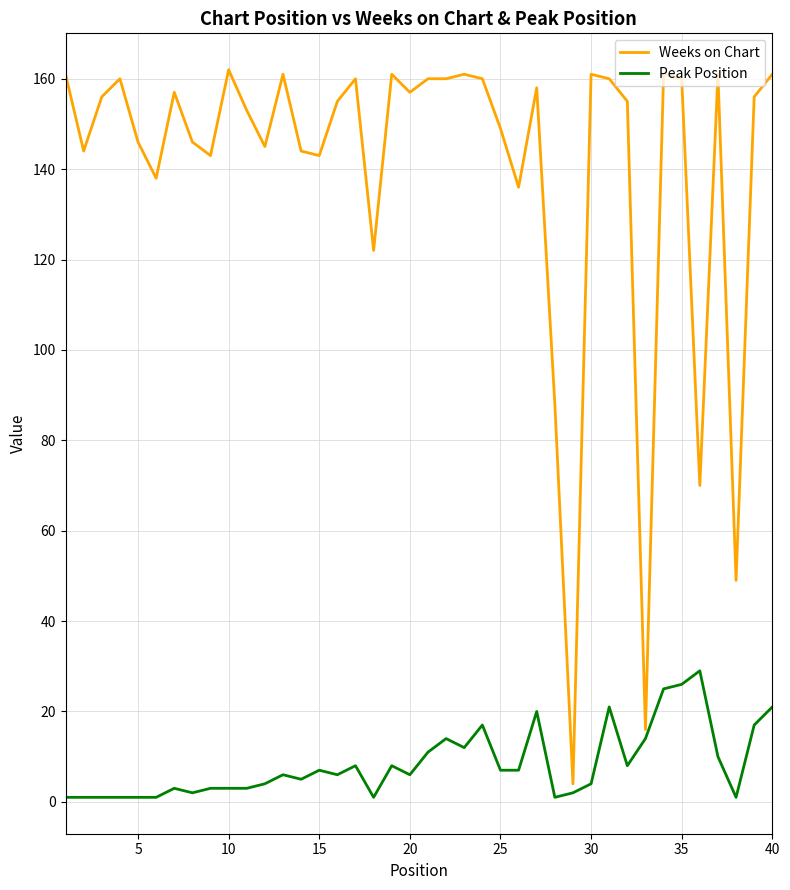

What is the difference between the maximum and minimum values in the Weeks on Chart series?

158